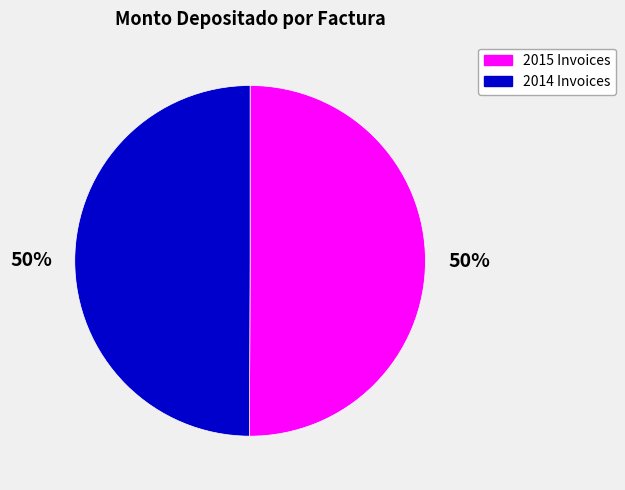

What is the ratio of the value at 2015 Invoices to the value at 2014 Invoices?

1.0